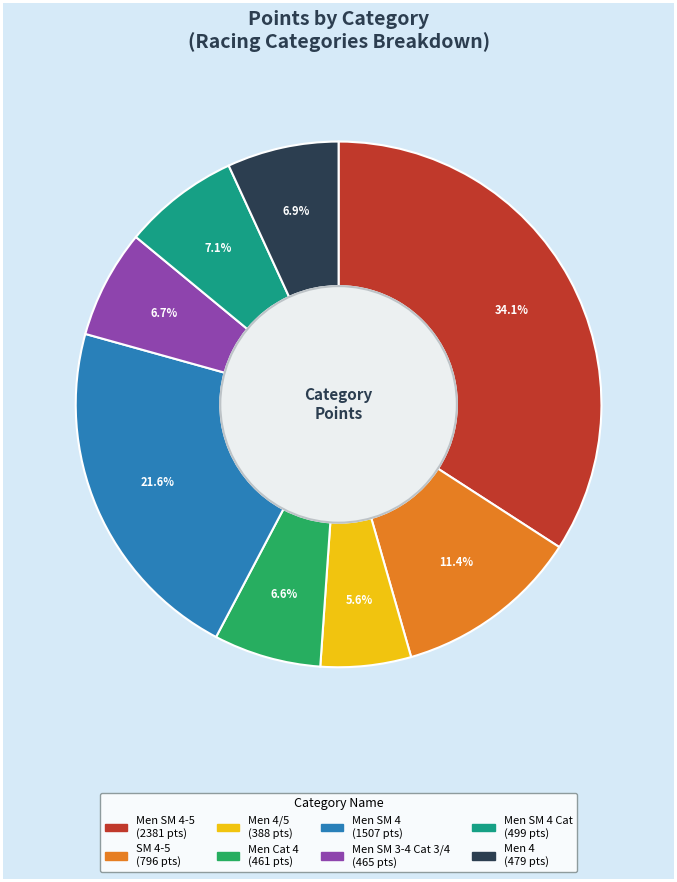

Does any single category account for the majority?

No